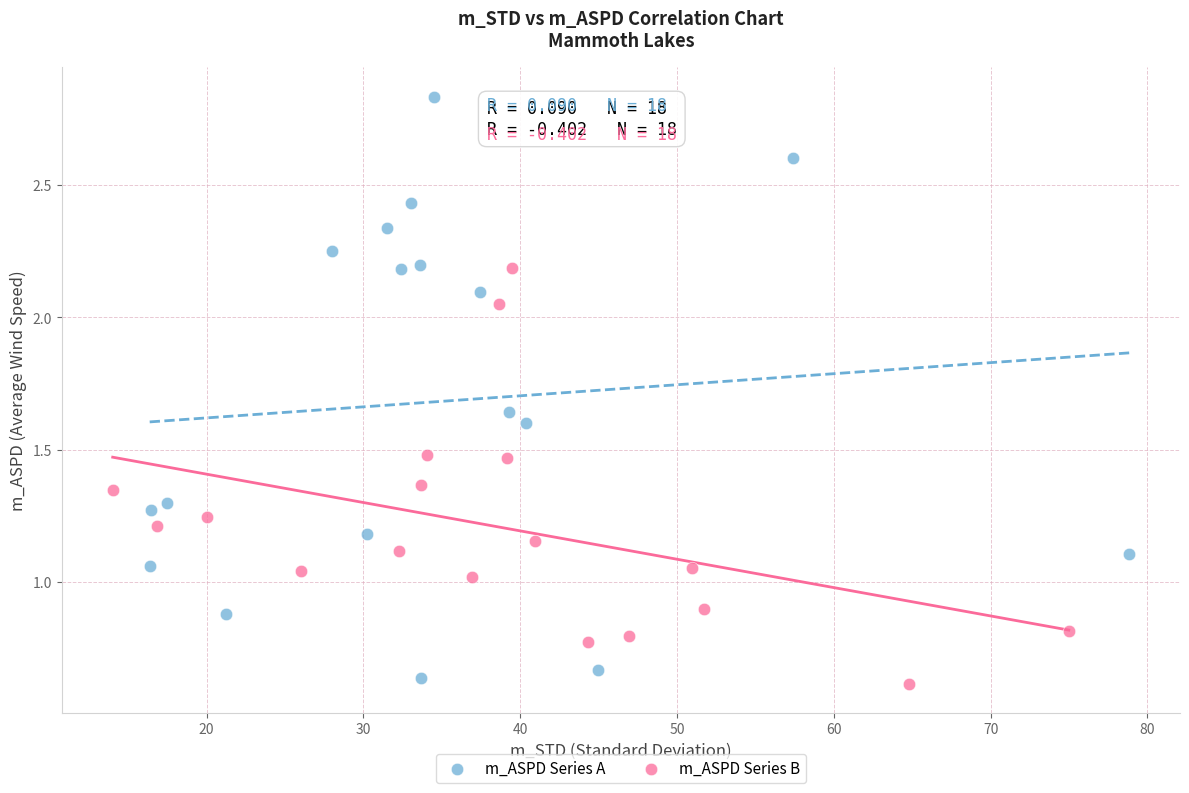

Which series reaches the maximum Y coordinate?

m_ASPD Series A